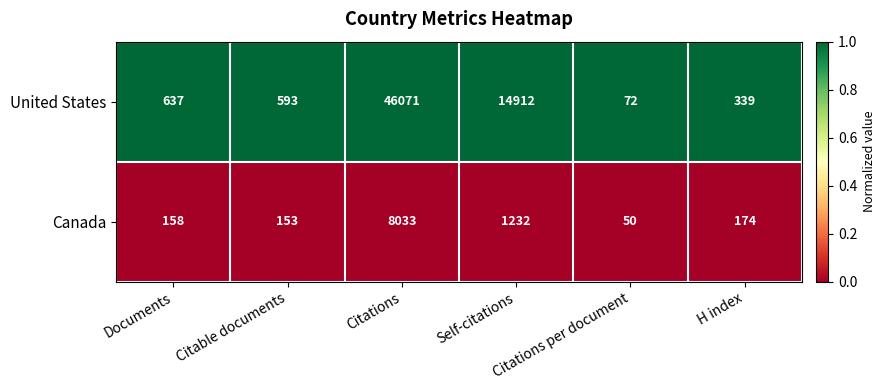

List the series in order of their overall mean, highest first.

United States, Canada